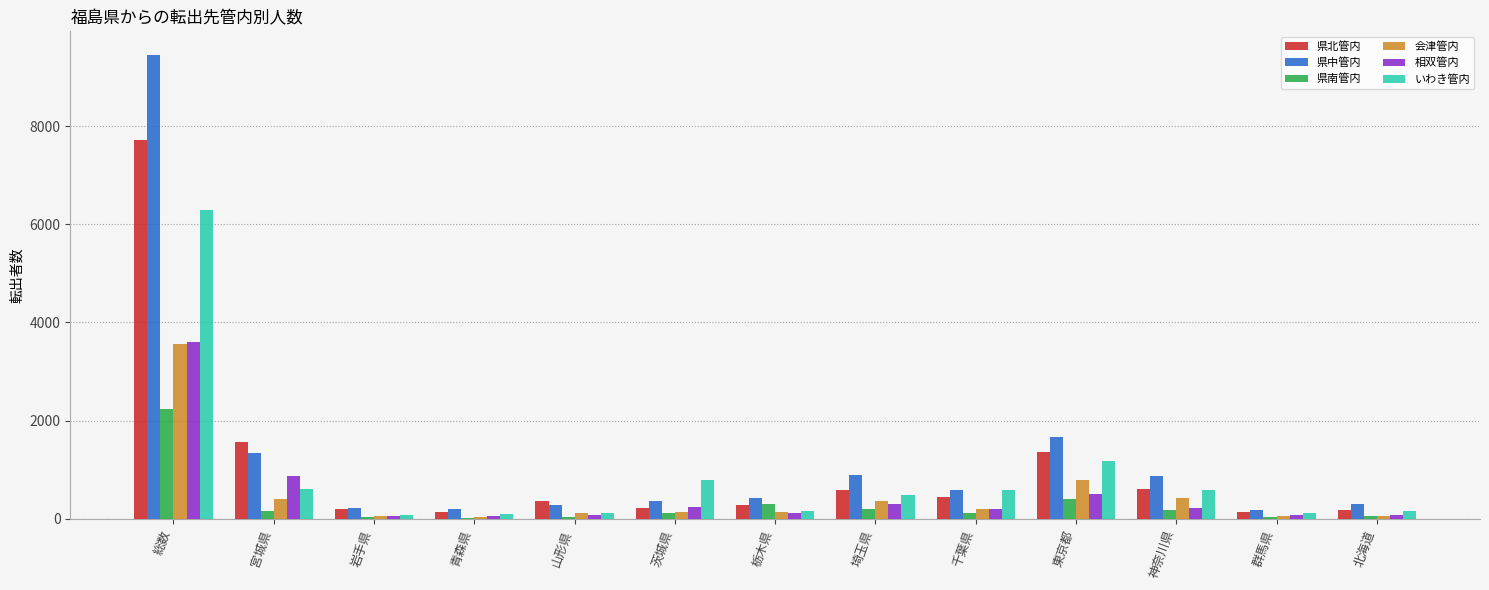

What value does the 相双管内 series have at 東京都, to the nearest 50?

500